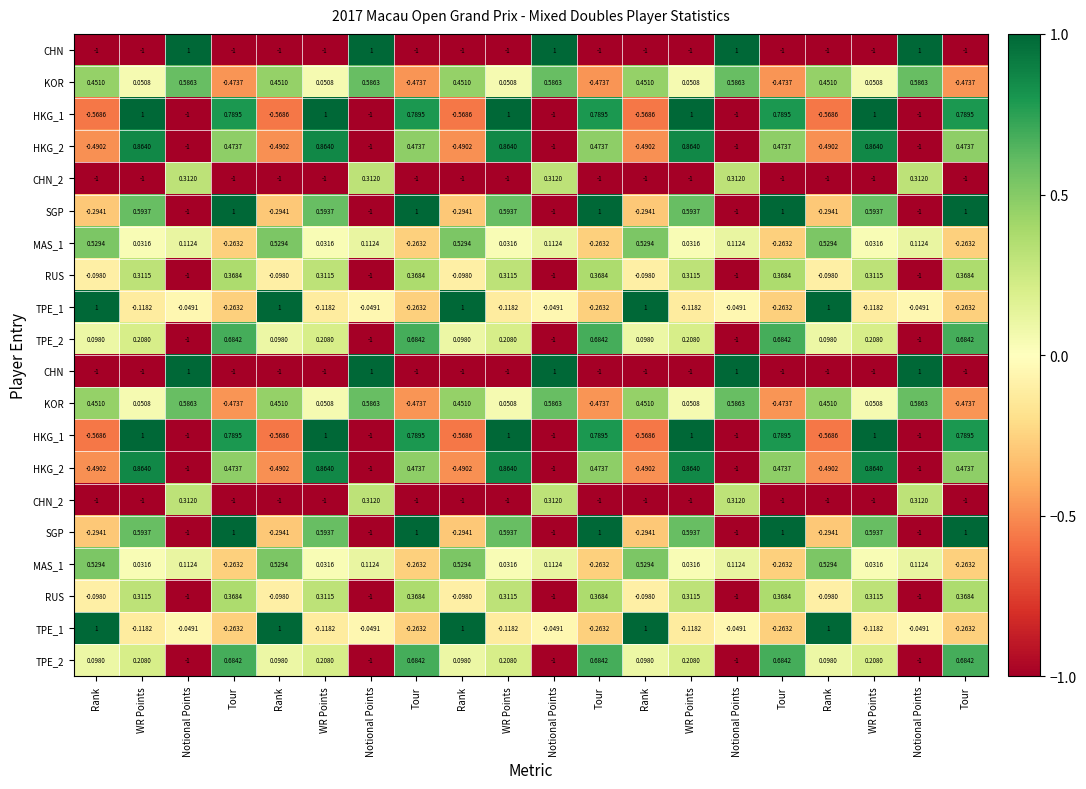

What is the difference between the highest and lowest values at Tour?

2.0